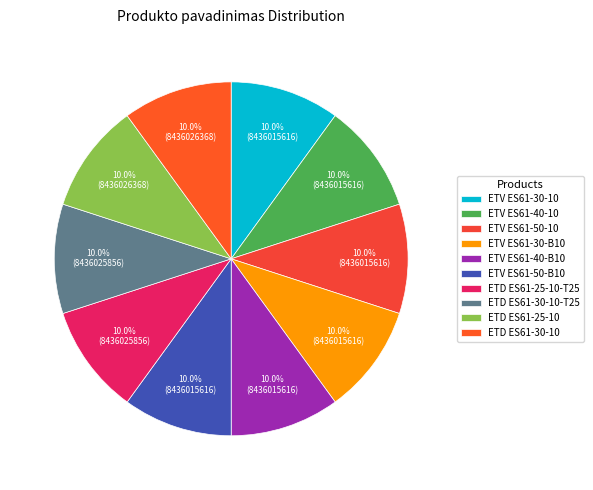

What percentage is the ETV ES61-50-B10 slice, to the nearest percent?

10%